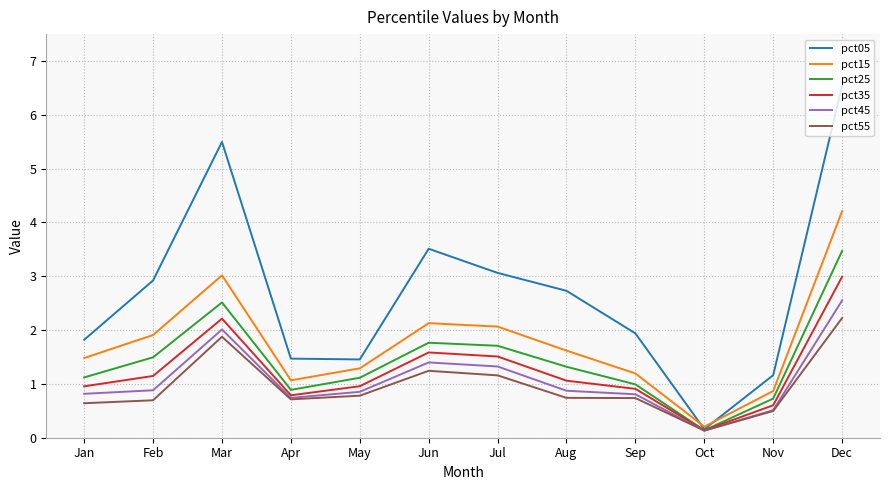

What is the total value across all series at Apr?

5.7